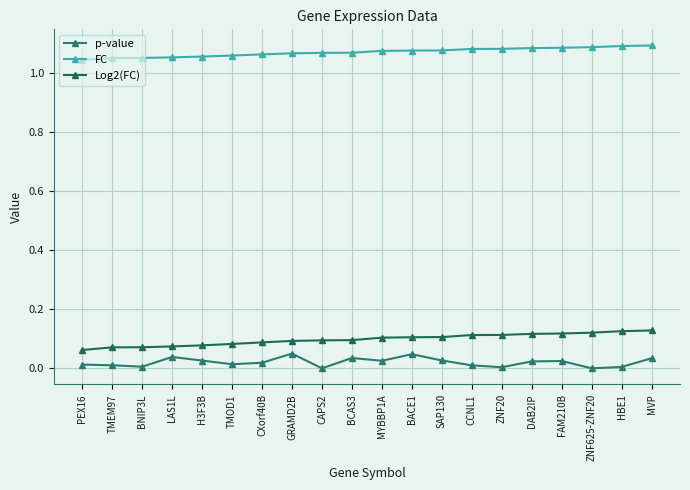

At which label does Log2(FC) reach its peak?

MVP